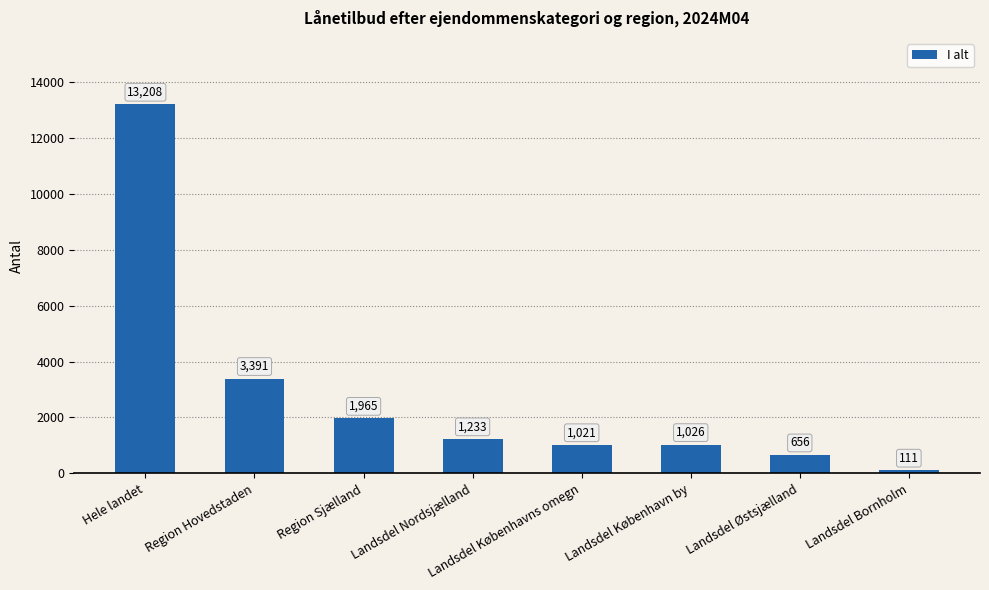

True or false: the data shows 2186 at Landsdel Nordsjælland.

False